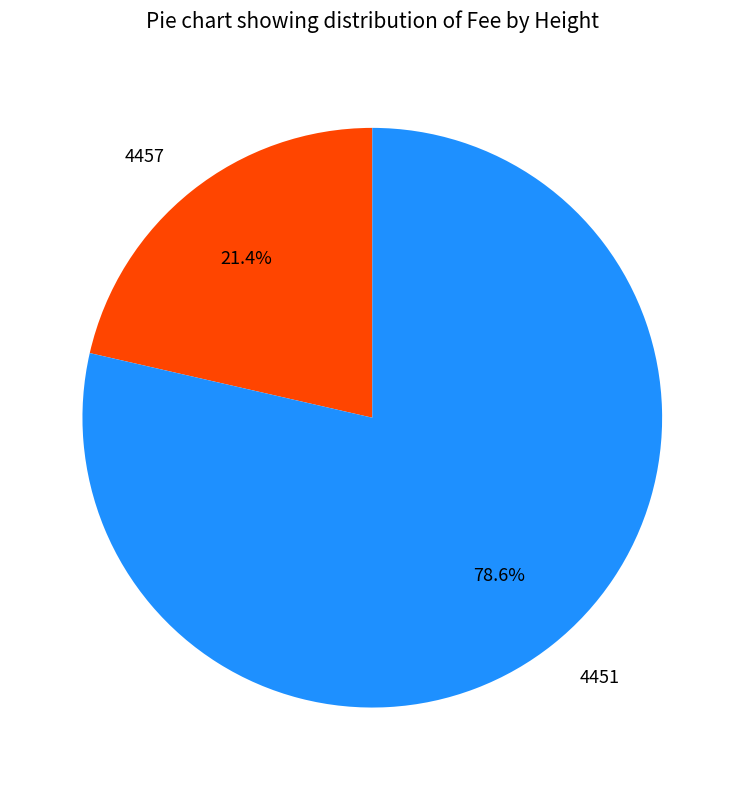

Which slice represents more than half of the pie?

4451